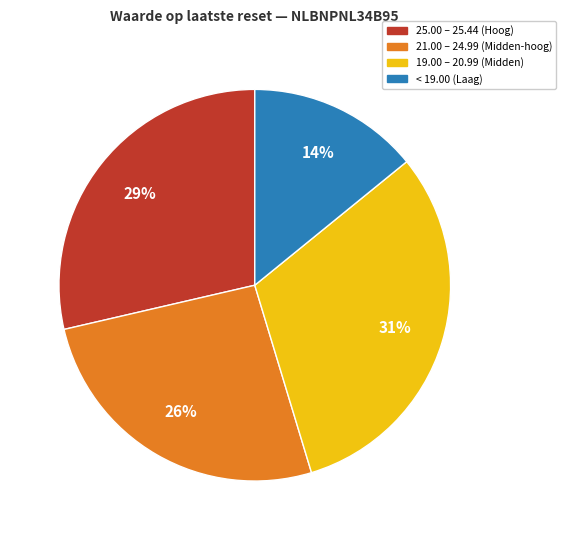

To the nearest percent, what is the average slice percentage?

25%